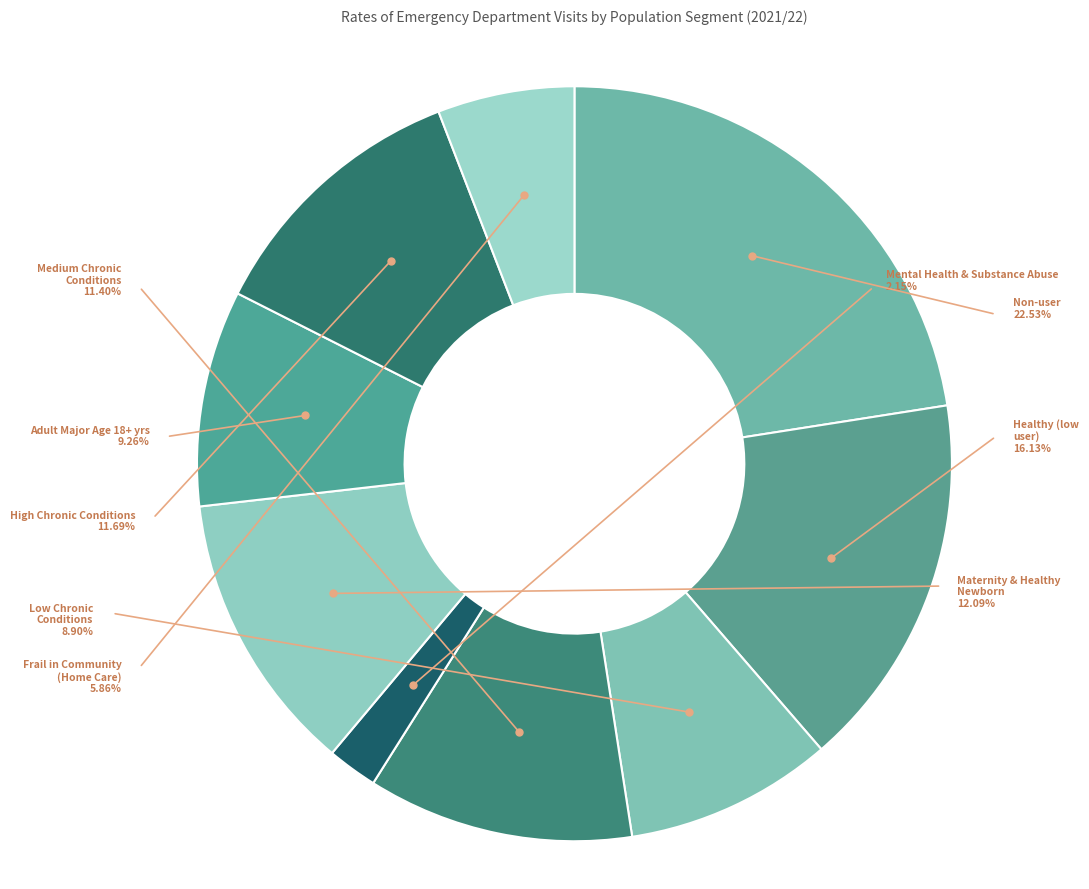

What percentage is the Healthy (low user) slice, to the nearest percent?

16%